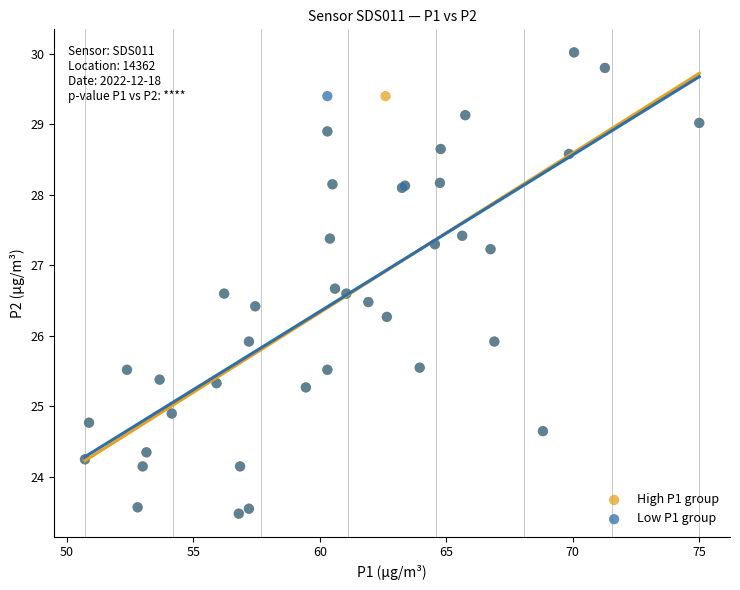

What are all the series names shown in the legend?

High P1 group, Low P1 group